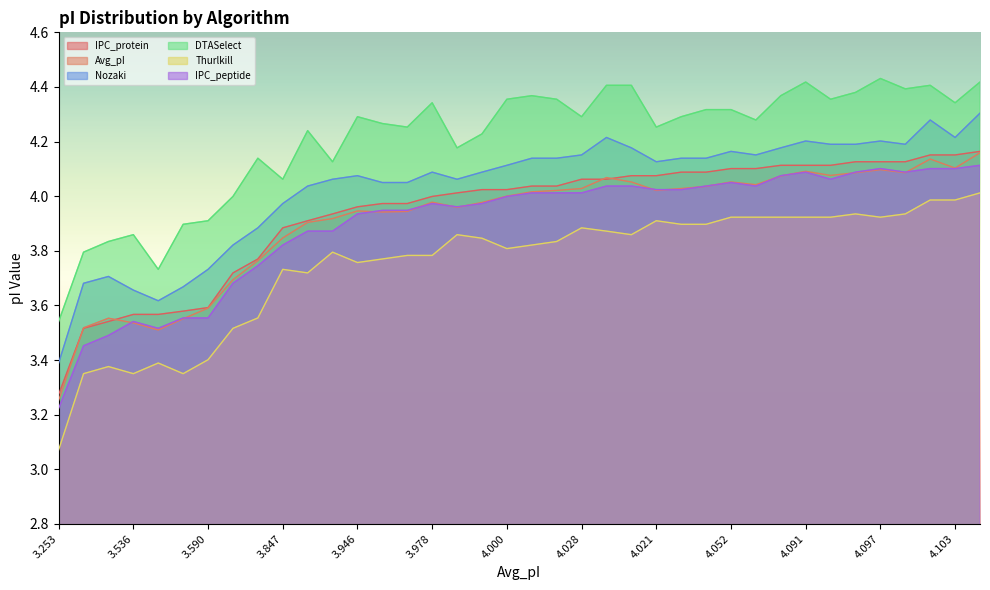

At which label does Avg_pI reach its minimum?

3.253